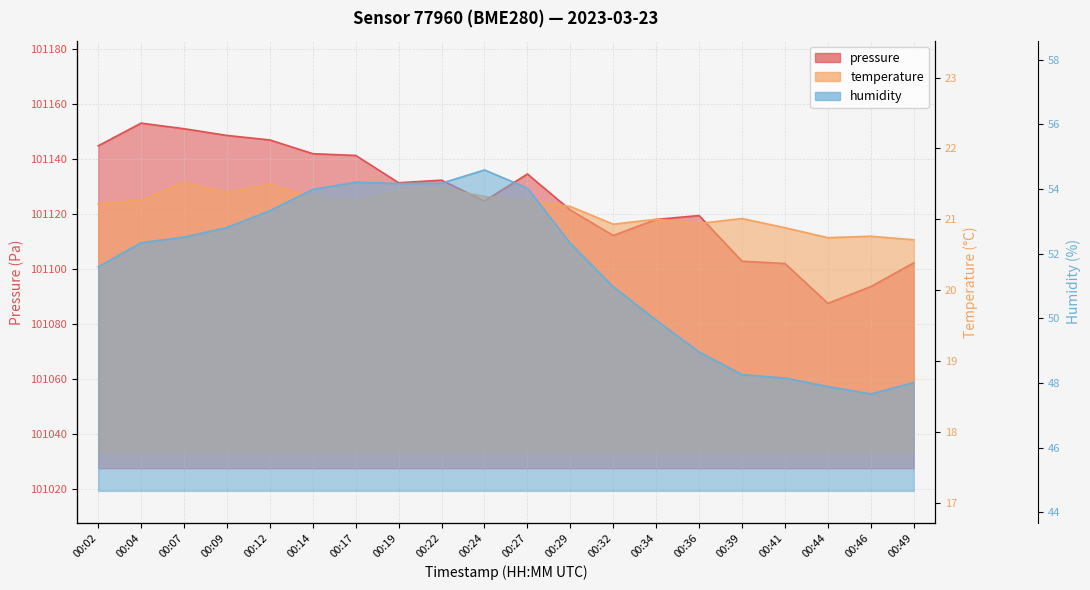

Read the humidity value at 00:34.

49.9